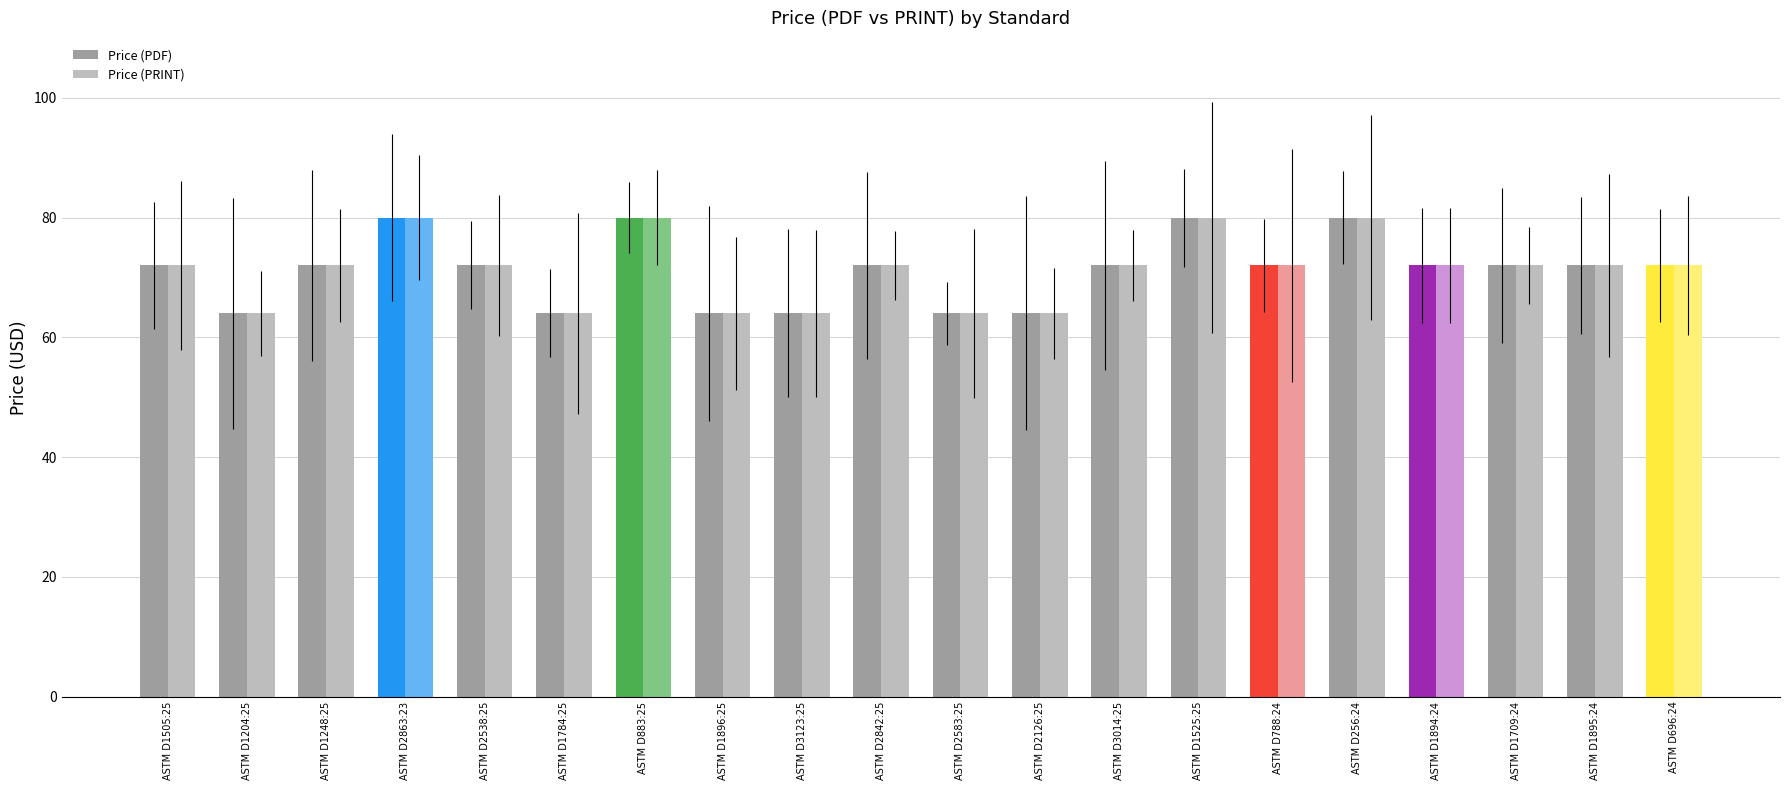

The value of Price (PDF) at ASTM D1709:24 is 72. True or false?

True